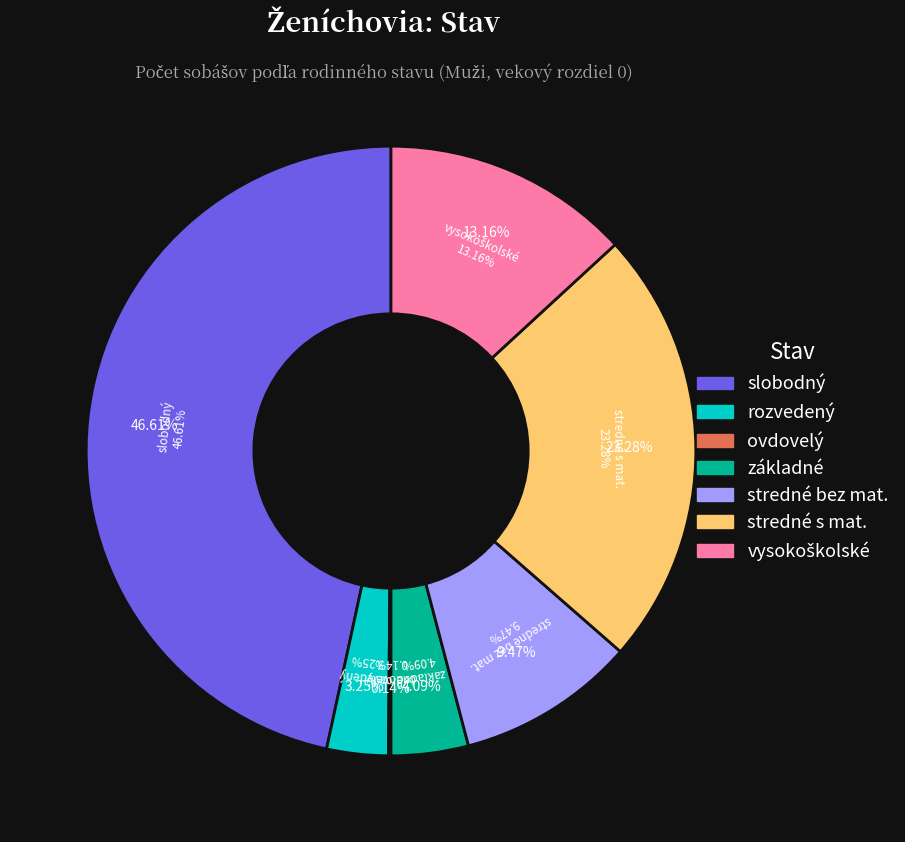

The základné slice represents 4% of the pie. True or false?

True